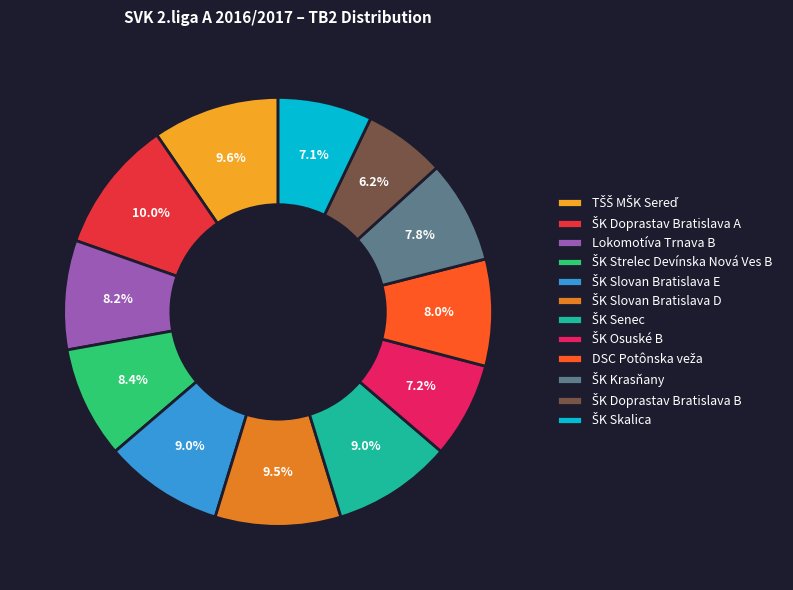

To the nearest percent, what is the difference between the largest and smallest slice percentages?

4%